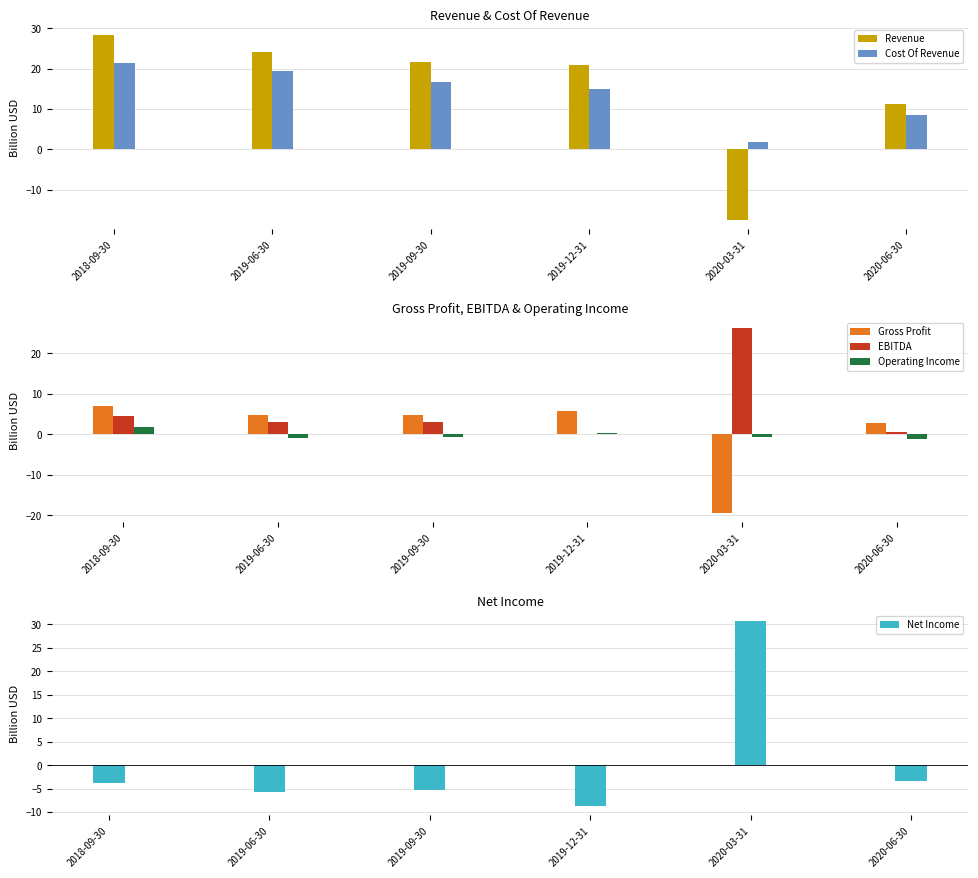

How many series are shown in this chart?

6